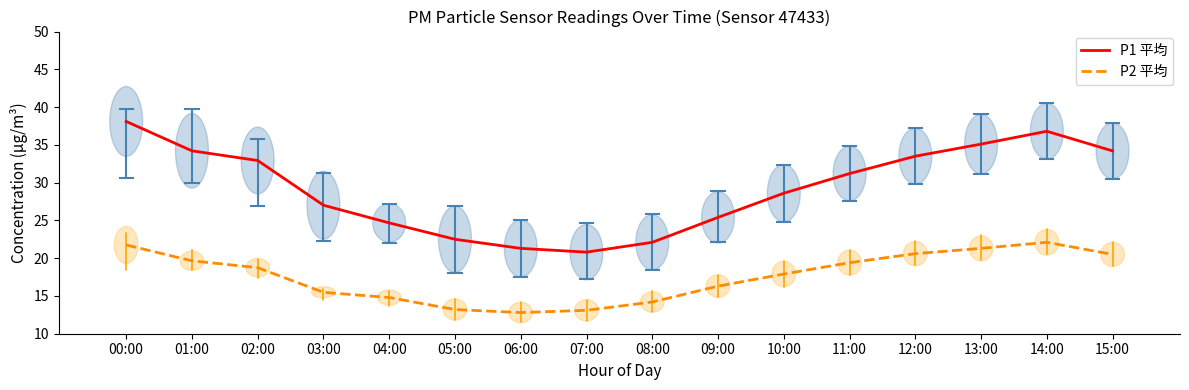

At 11:00, list the series in order from largest to smallest.

P1 平均, P2 平均